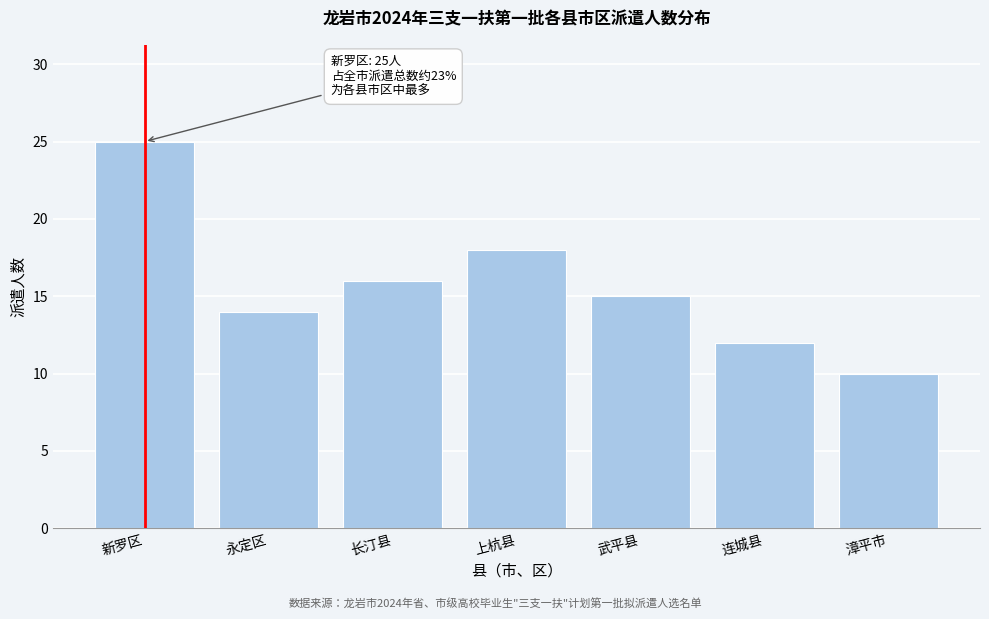

Reading left to right, what are all the values shown in this chart?

25	14	16	18	15	12	10